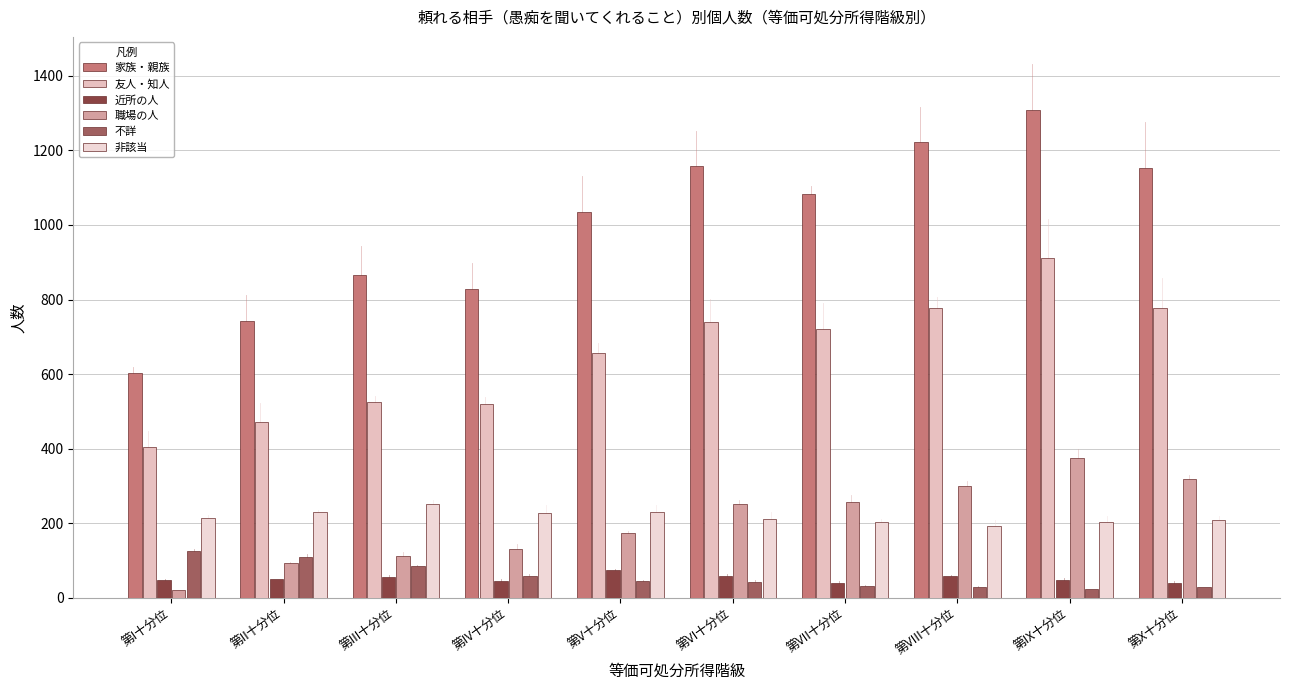

What is the difference between the maximum and second lowest values in the 非該当 series?

49